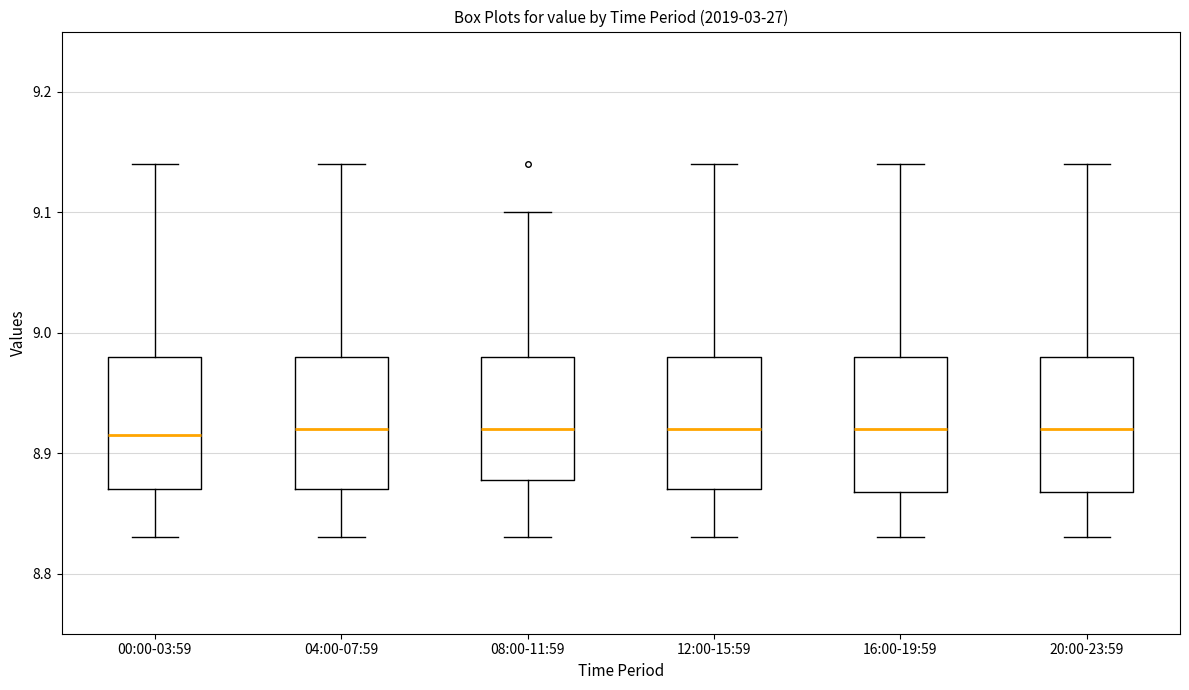

Where does the lower whisker of the box for 04:00-07:59 end on the y-axis? The values are not printed on the chart, so give them approximately, as read against the axis.

8.83